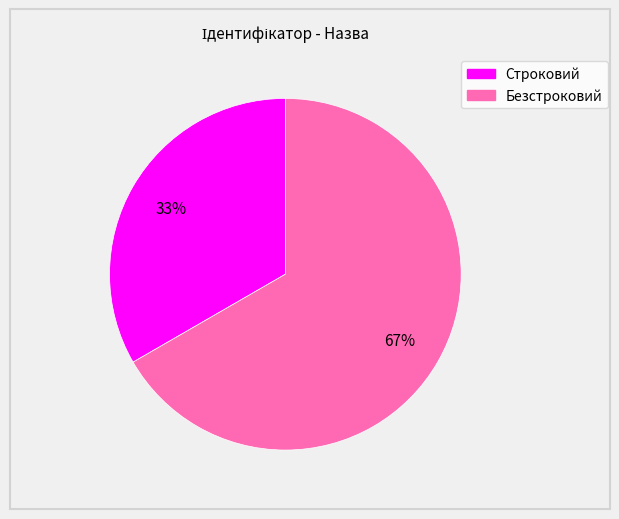

Rank the categories by value from highest to lowest.

Безстроковий, Строковий